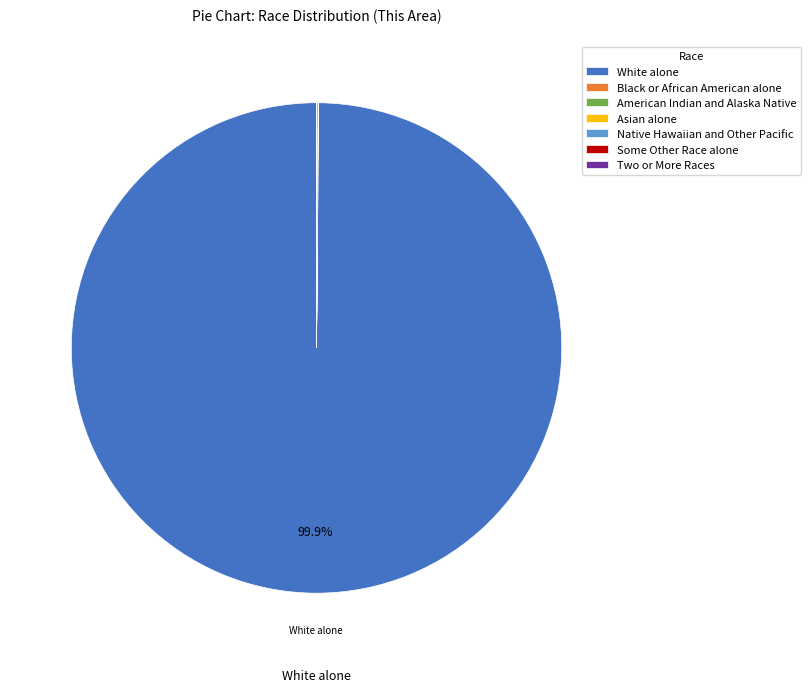

Which slice represents more than half of the pie?

White alone